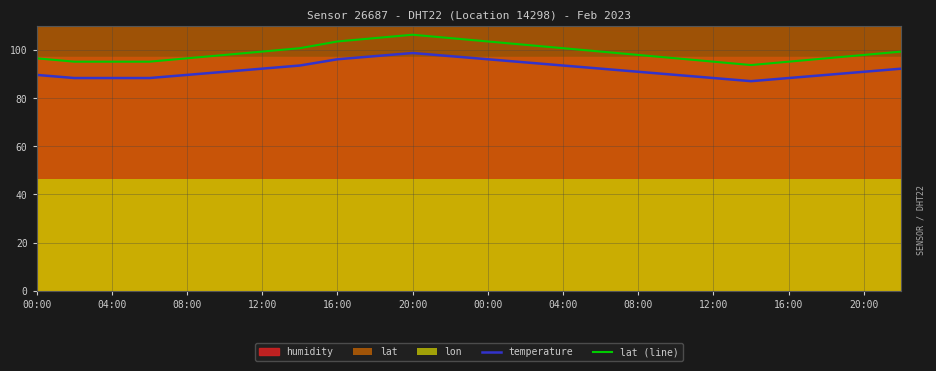

How many values in the temperature series are below 91?

10